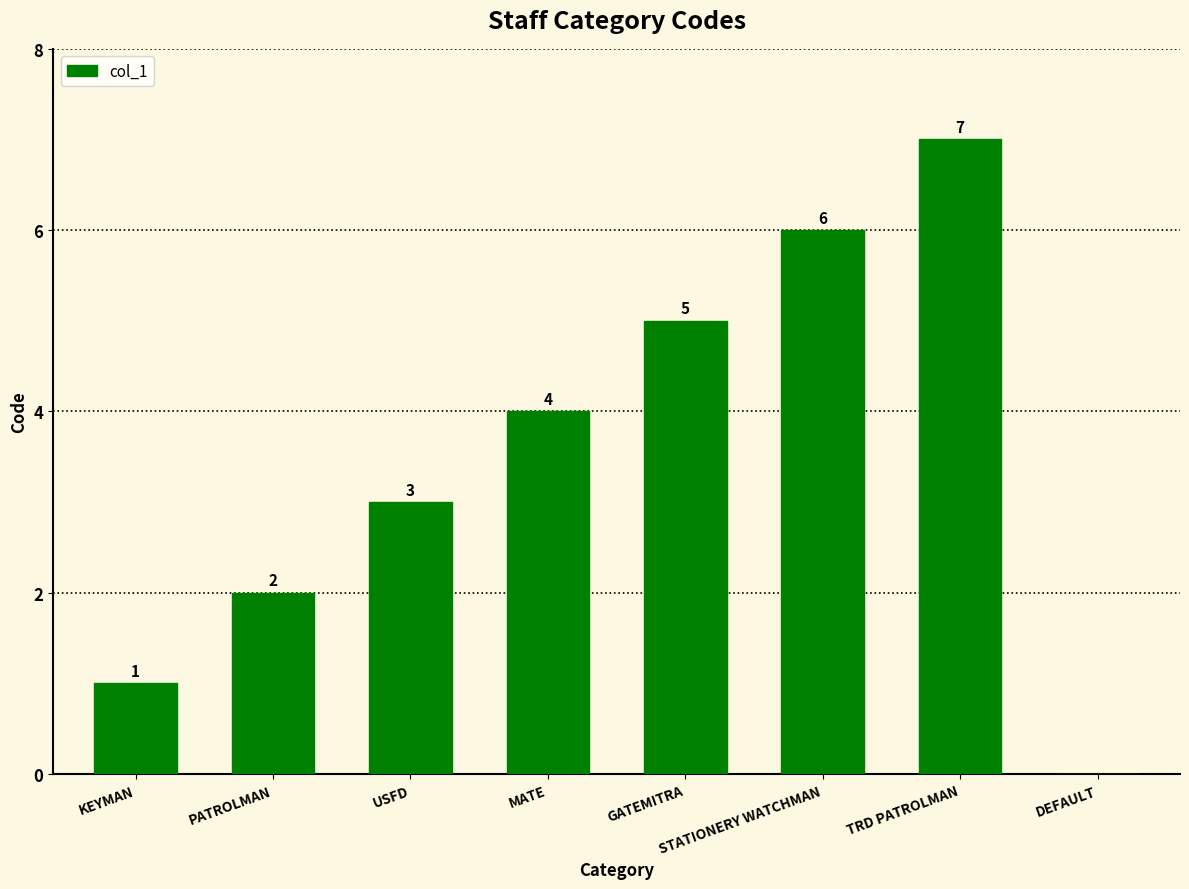

Which has a higher value, MATE or GATEMITRA?

GATEMITRA